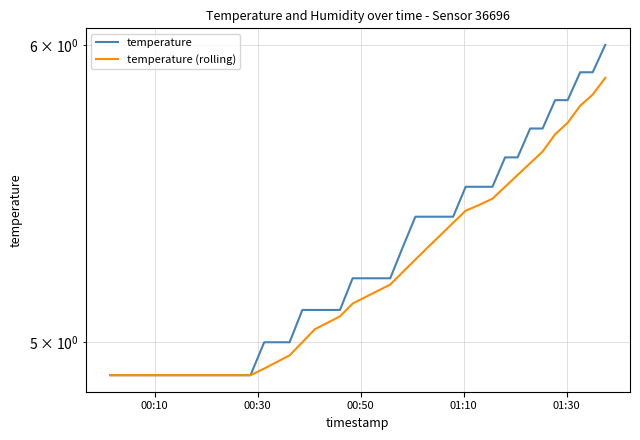

Is it true that temperature (rolling) equals 9.0 at 17?

False